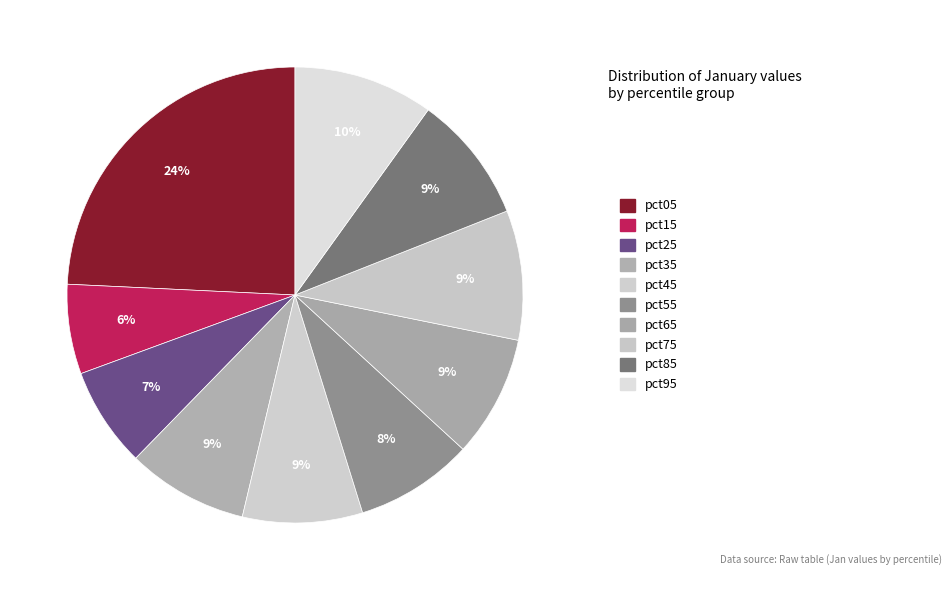

To the nearest percent, what portion does pct85 represent?

9%